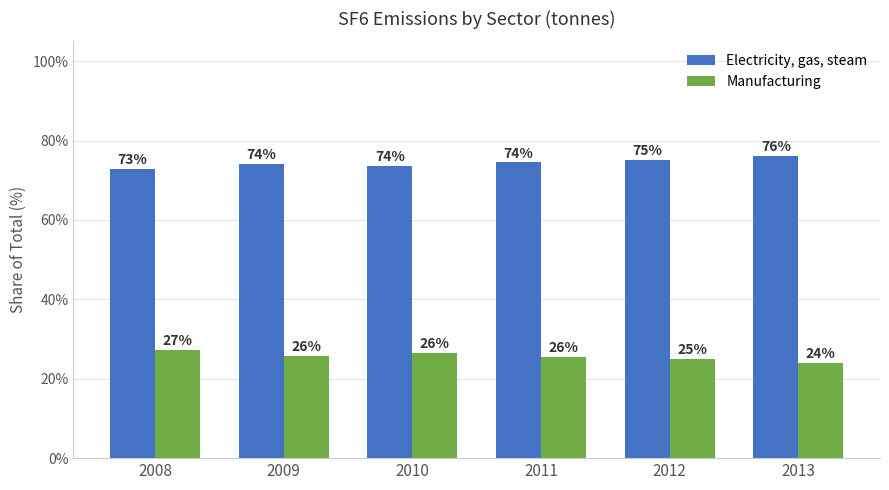

Rank the series by their maximum value, from lowest to highest.

Manufacturing, Electricity, gas, steam